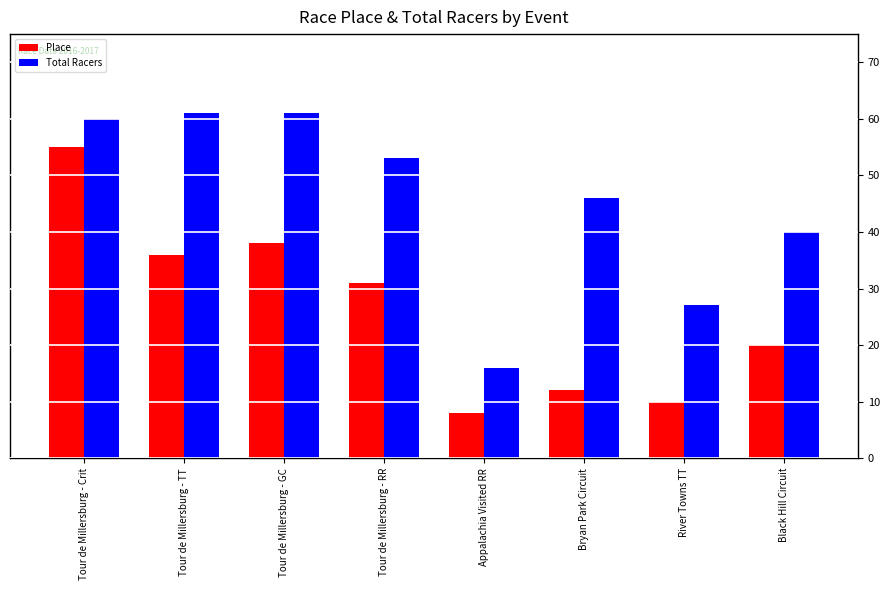

Which series has the largest total across all categories?

Total Racers